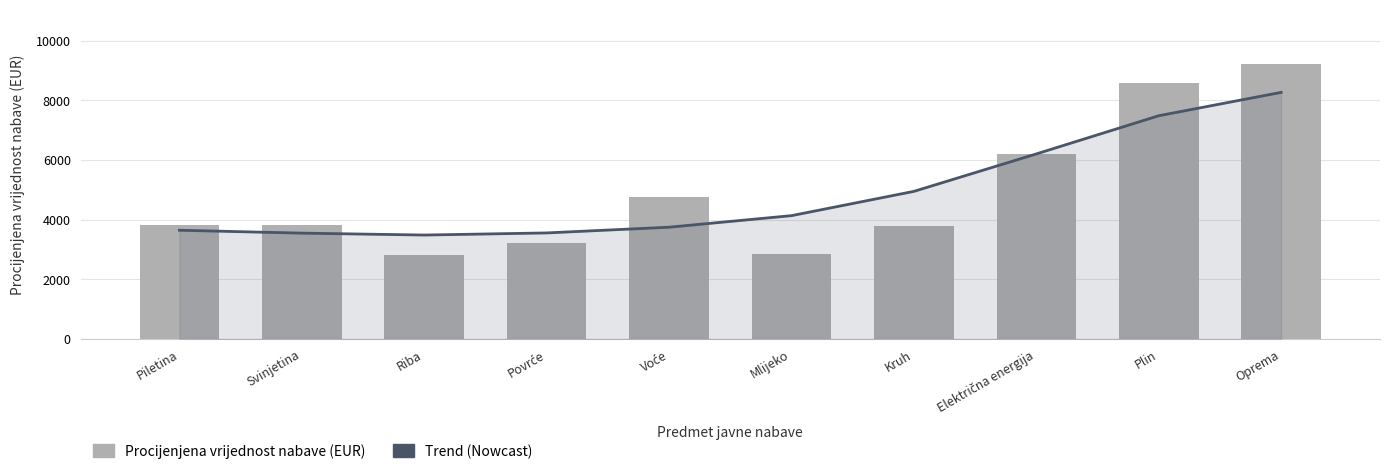

What is the difference between the Procijenjena vrijednost nabave (EUR) values at Riba and Voće?

1962